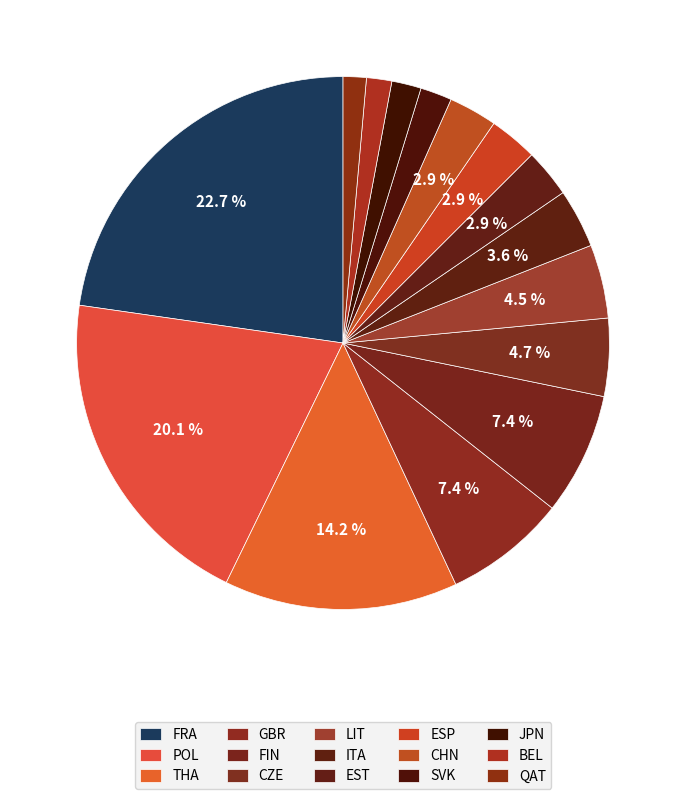

Count the number of slices in the pie.

15